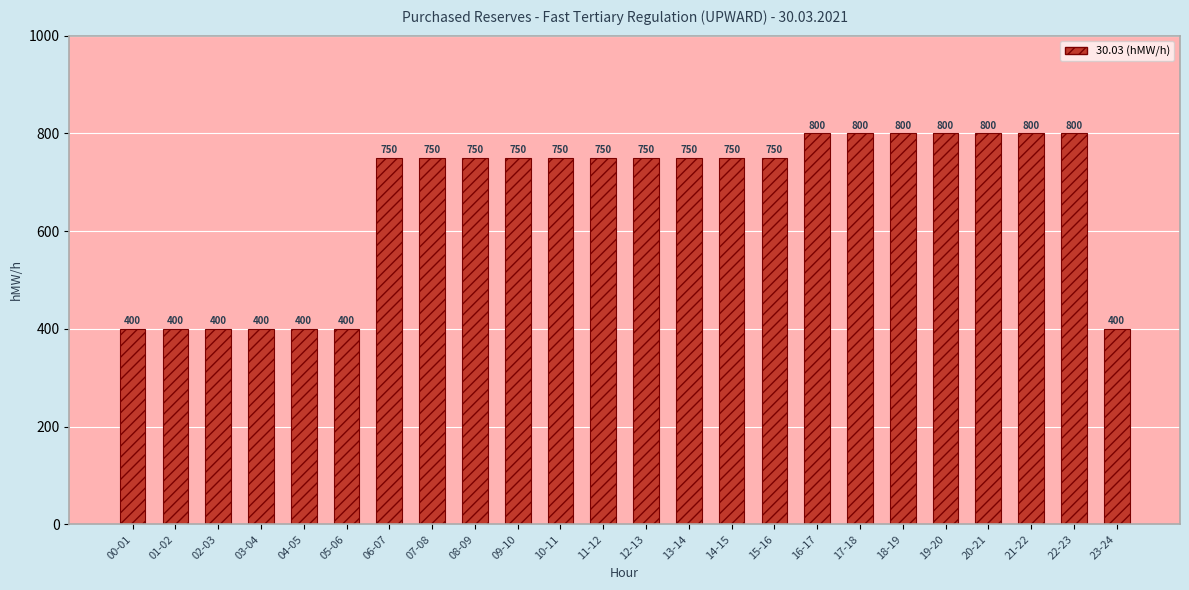

Count the values in the range 400 to 800.

24